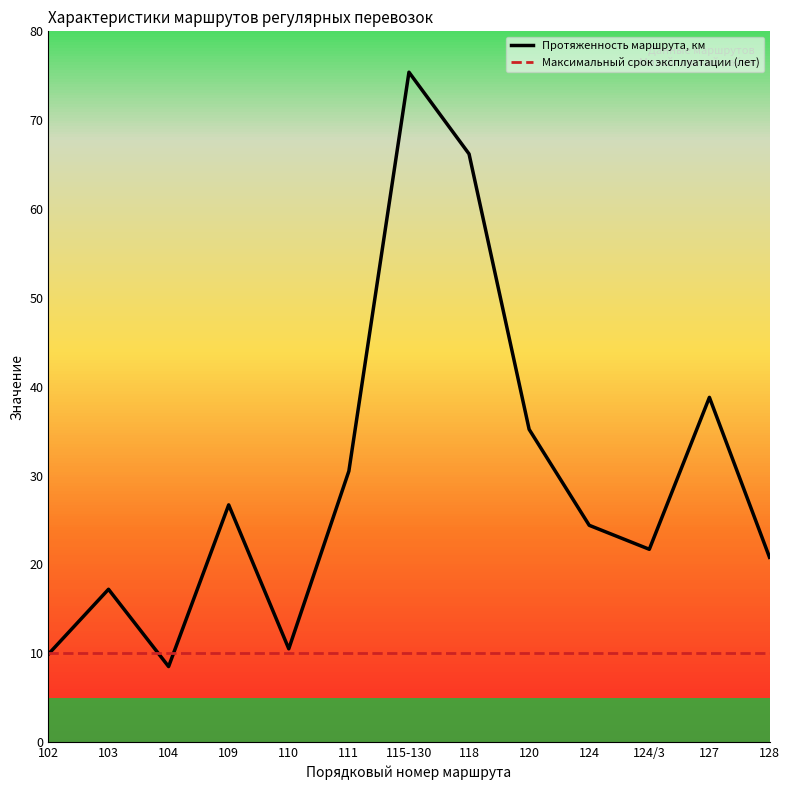

Reading left to right, list all the values displayed in this chart.

Протяженность маршрута, км: 9.9	17.2	8.5	26.7	10.5	30.5	75.4	66.2	35.2	24.4	21.7	38.8	20.8
Максимальный срок эксплуатации (лет): 10.0	10.0	10.0	10.0	10.0	10.0	10.0	10.0	10.0	10.0	10.0	10.0	10.0